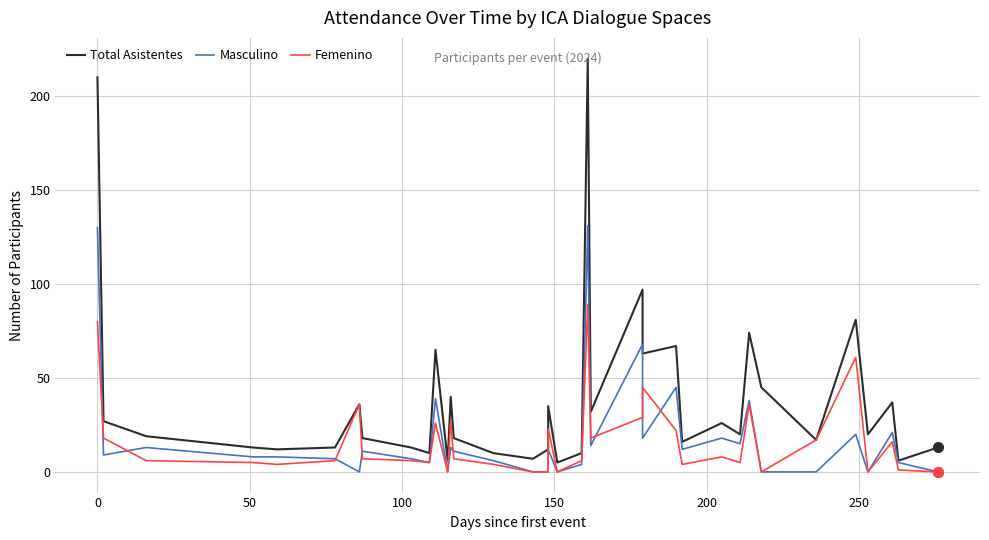

Which series has the largest total across all categories?

Total Asistentes